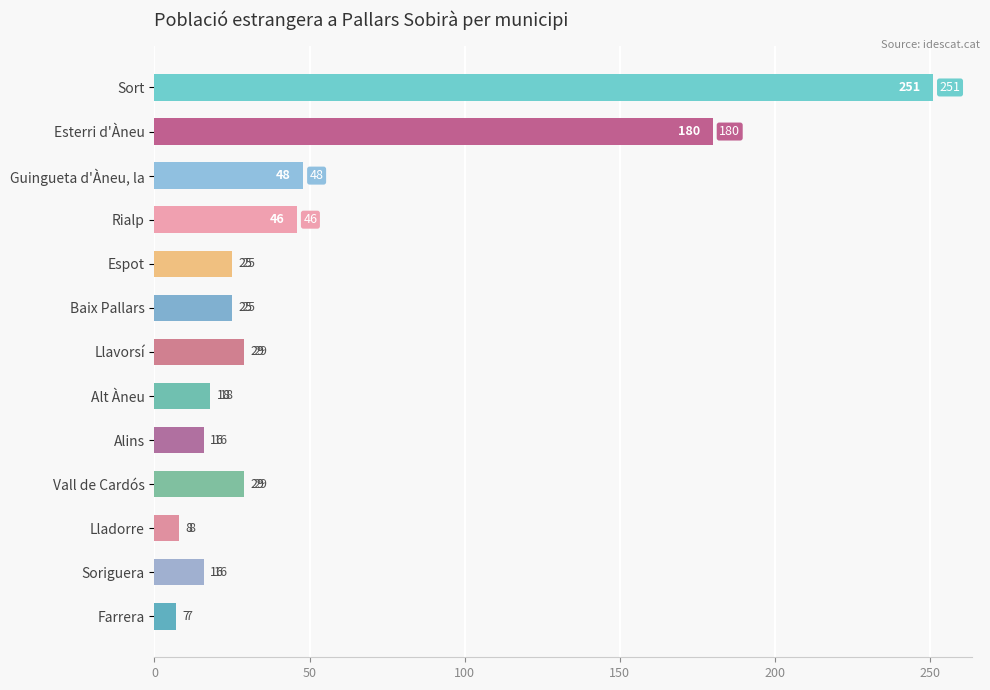

Reading top to bottom, list all the values displayed in this chart.

251	180	48	46	25	25	29	18	16	29	8	16	7